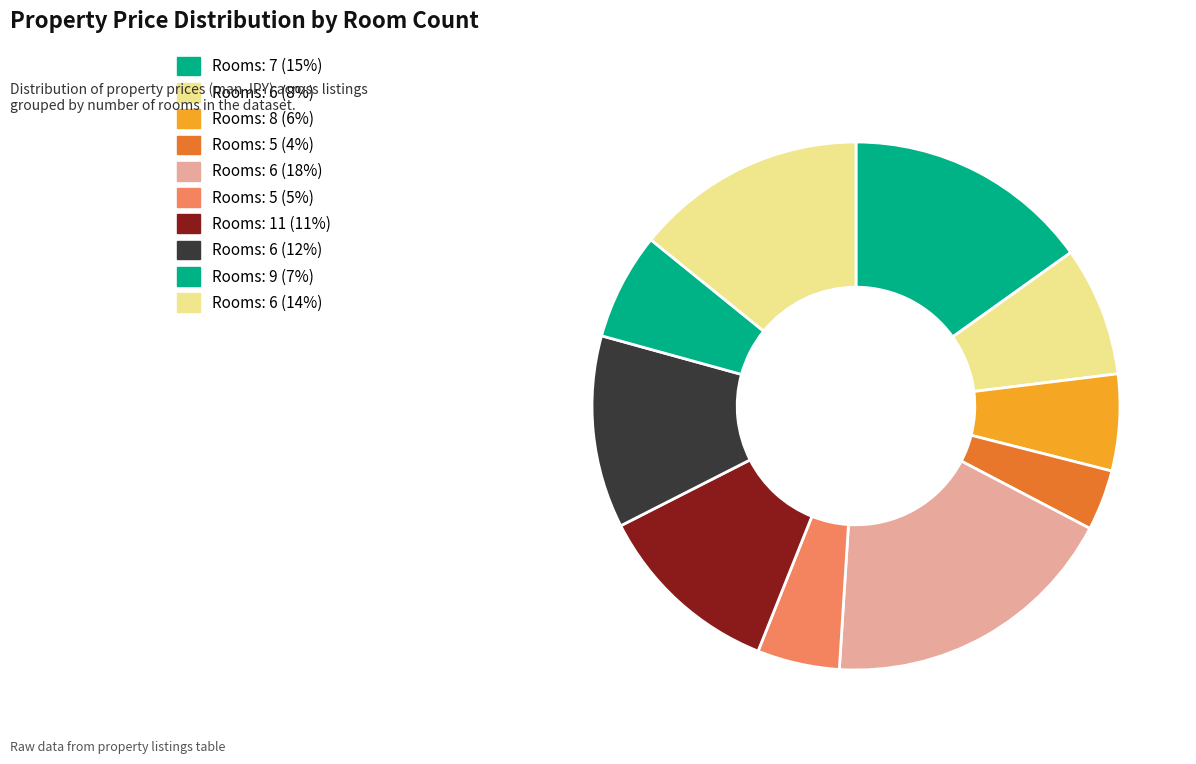

How many segments does this pie chart have?

10